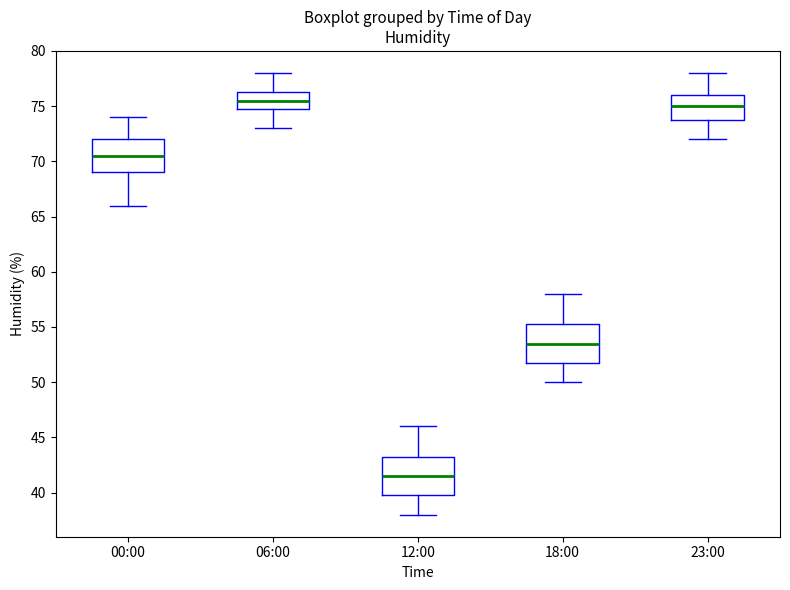

Reading left to right, transcribe this box plot: for each box, give where its median line is, the range the box spans, and where its two whiskers end, as read against the y-axis. The values are not printed on the chart, so give them approximately, as read against the axis.

00:00: median 70.5, box 69.0 to 72.0, whiskers 66.0 to 74.0
06:00: median 75.5, box 75.0 to 76.5, whiskers 73.0 to 78.0
12:00: median 41.5, box 40.0 to 43.5, whiskers 38.0 to 46.0
18:00: median 53.5, box 52.0 to 55.5, whiskers 50.0 to 58.0
23:00: median 75.0, box 74.0 to 76.0, whiskers 72.0 to 78.0